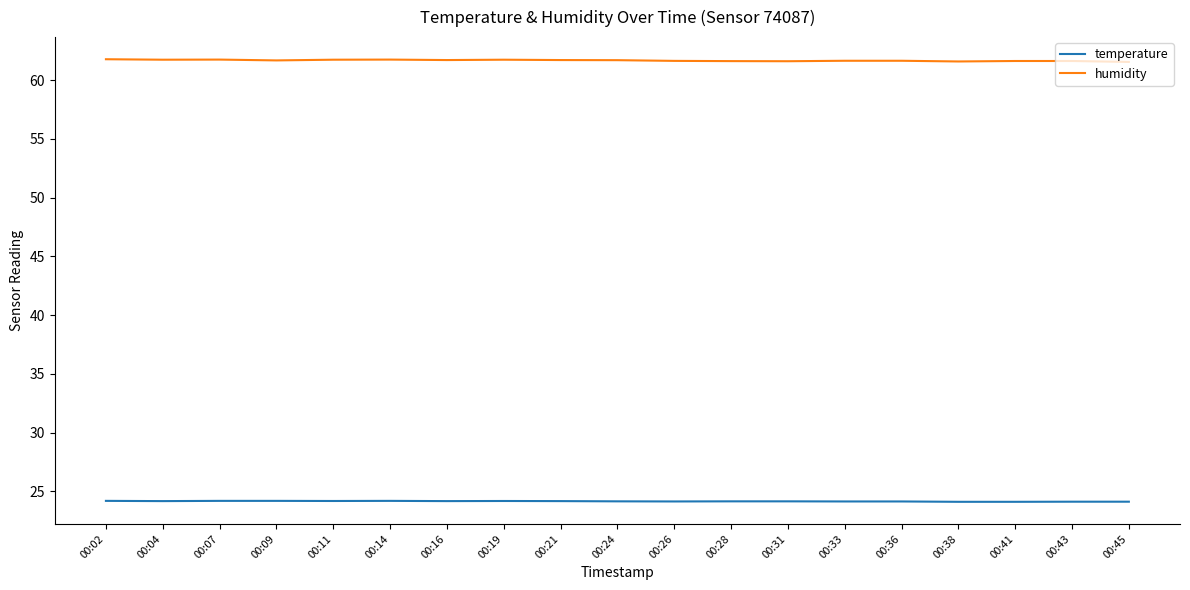

What is the total value across all series at 00:07?

86.0